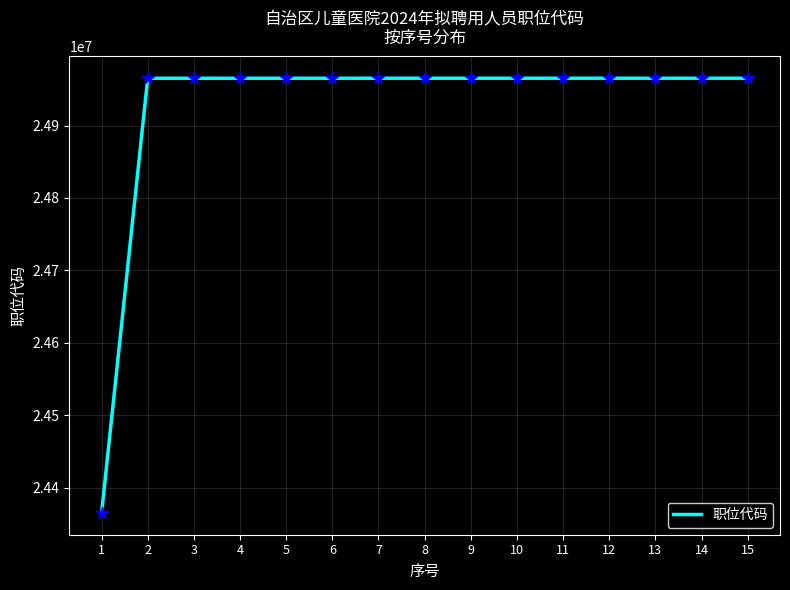

What is the ratio of the value at 2 to the value at 8?

1.0